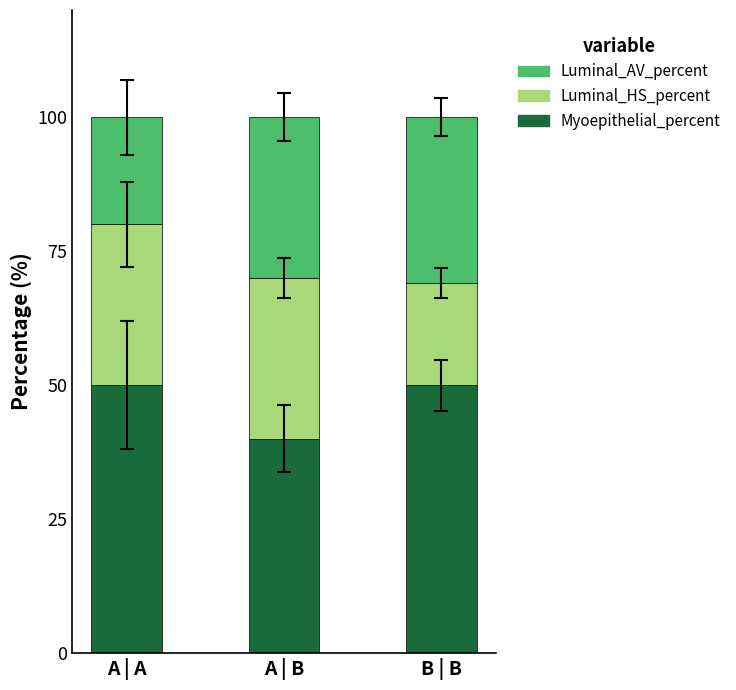

What is the highest value of the Myoepithelial_percent series?

50.0